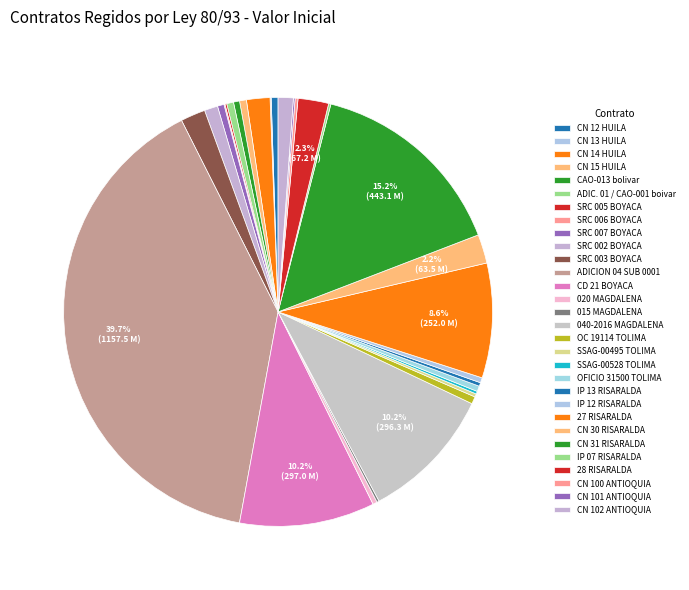

To the nearest percent, what is the difference between the 040-2016 MAGDALENA and CN 102 ANTIOQUIA slice percentages?

9%